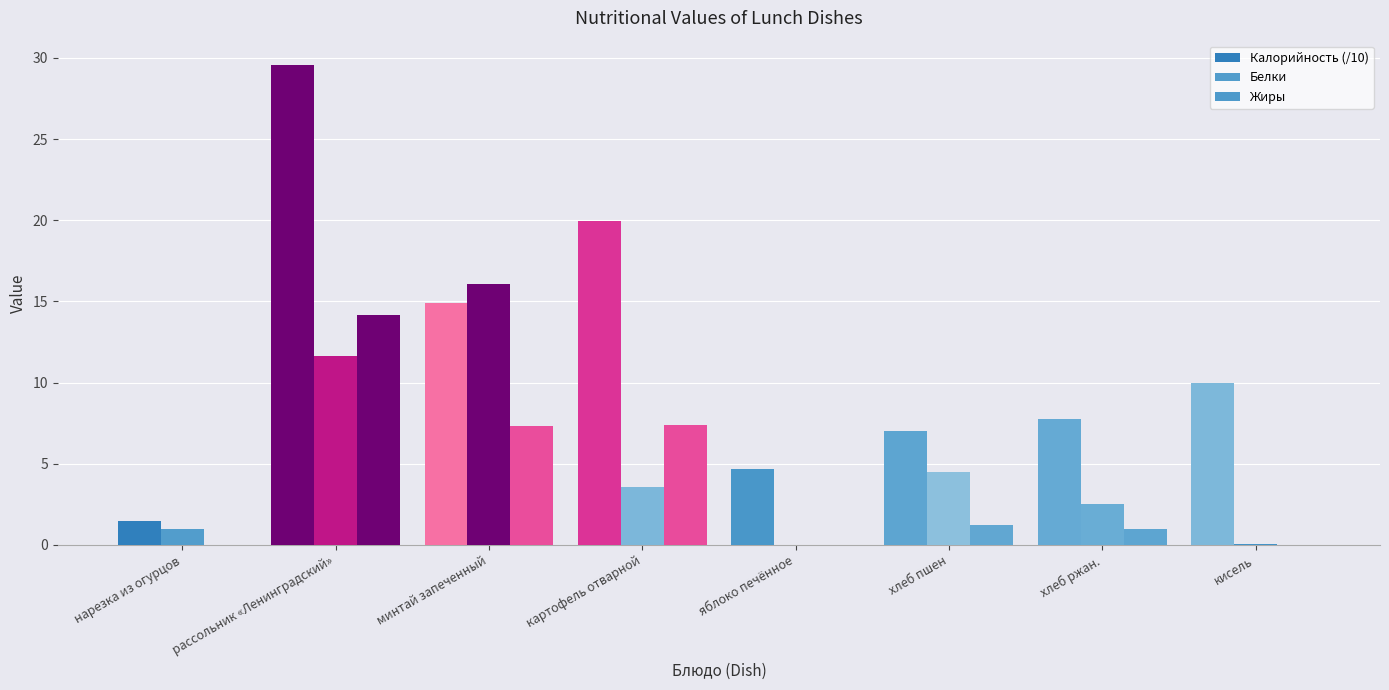

What is the sum of all Калорийность (/10) values?

95.4